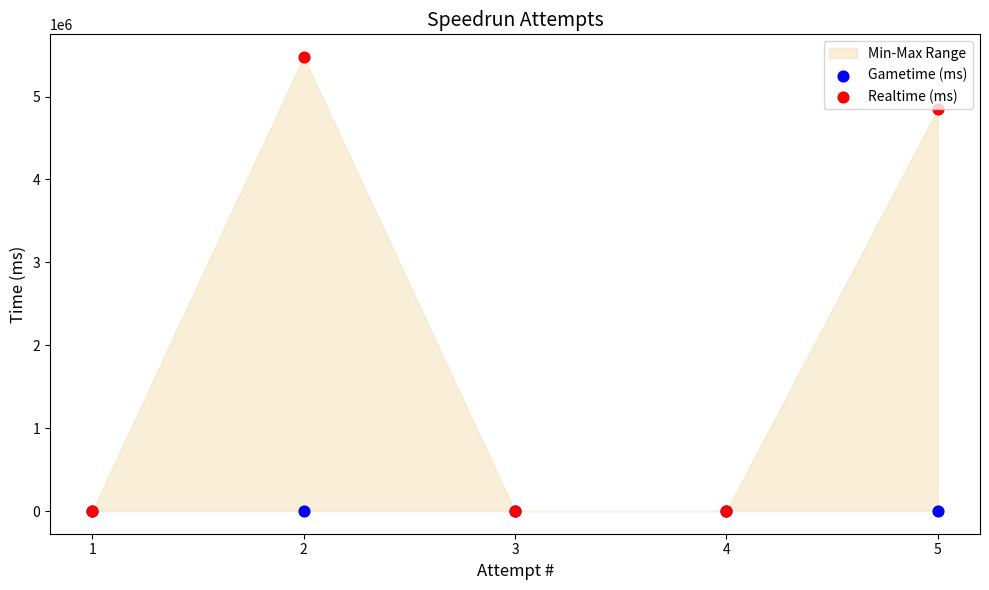

Which series has the largest Y range (max minus min)?

Realtime (ms)